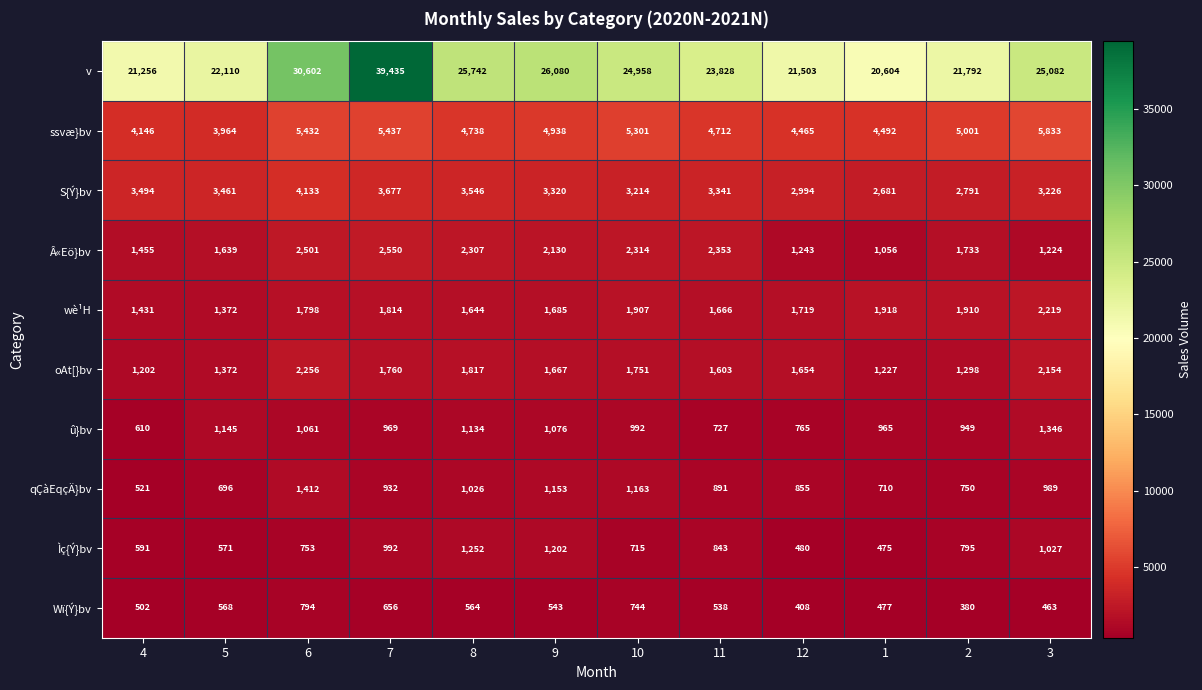

What is the sum of the Ìç{Ý}bv values at 4 and 5?

1162